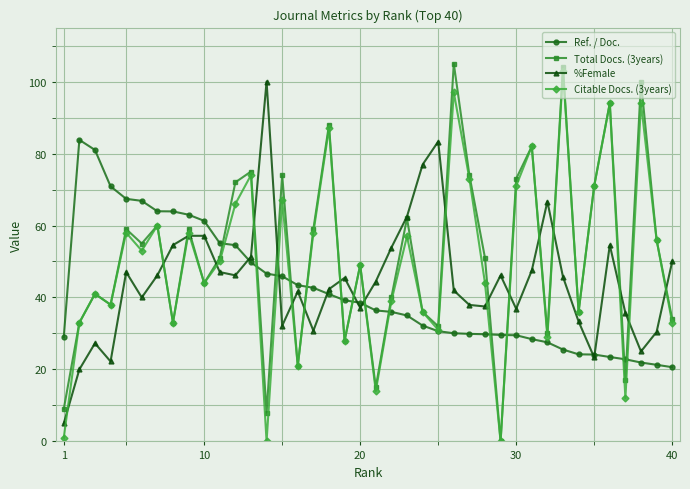

True or false: %Female has more than 2 interior local peaks.

True